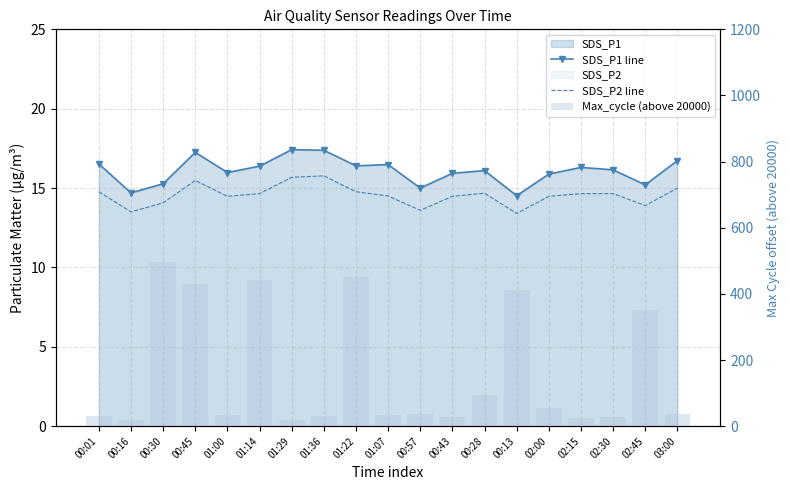

What is the average value of the SDS_P2 line series?

14.6